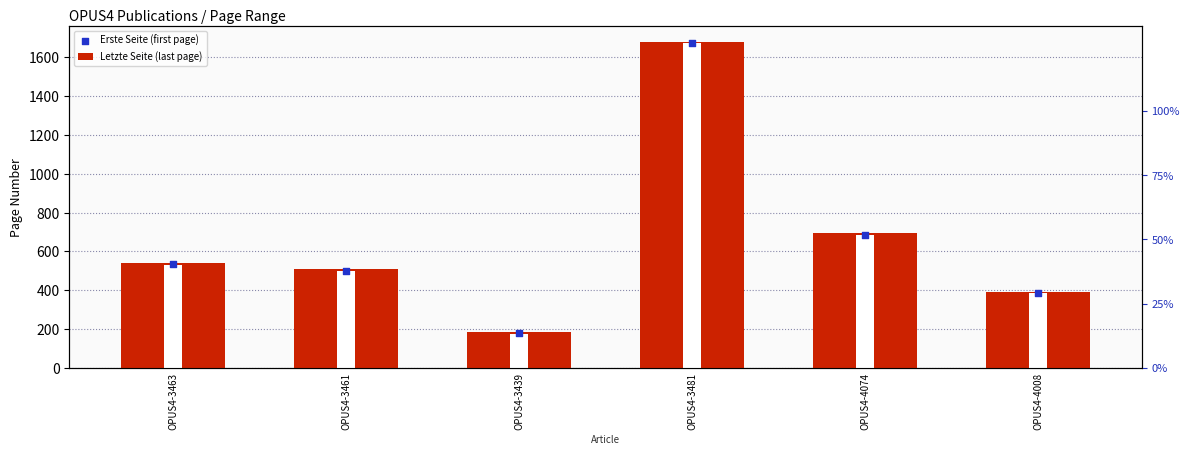

Which series reaches the minimum Y coordinate?

Erste Seite (first page)